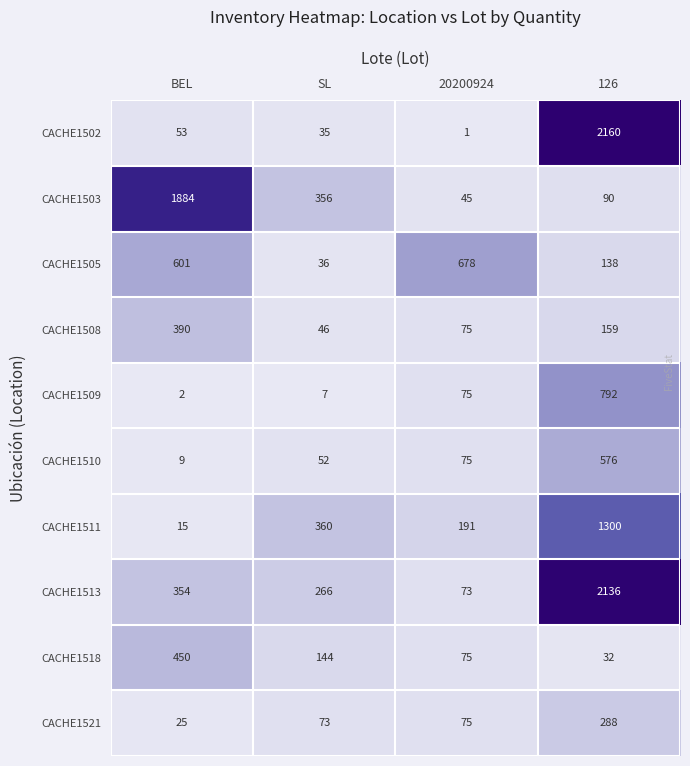

Which label corresponds to the largest value in the chart?

126